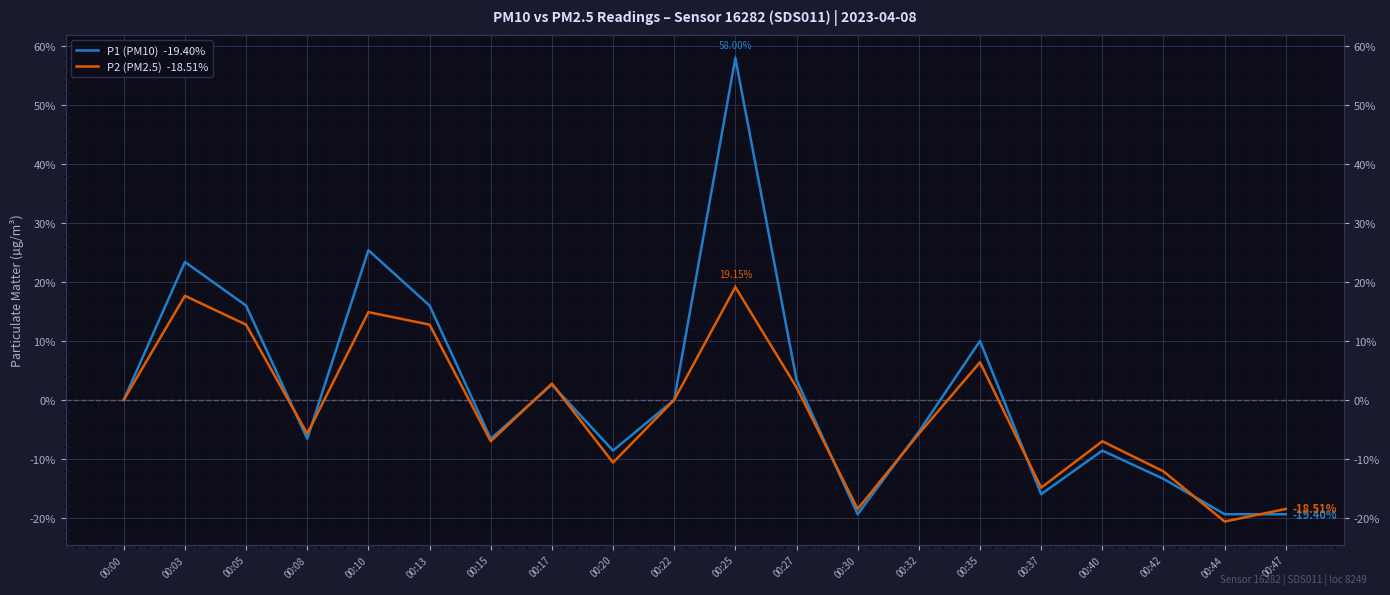

What is the approximate value of P1 (PM10)  -19.40% at 00:25?

58.0